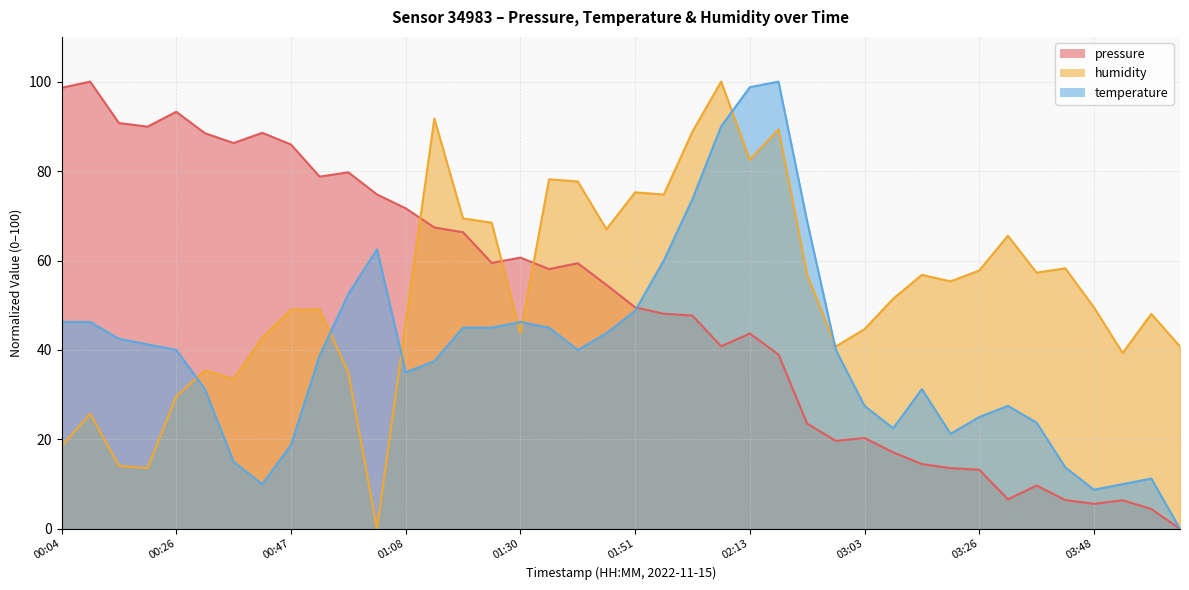

At which label is humidity closest to 50?

03:48